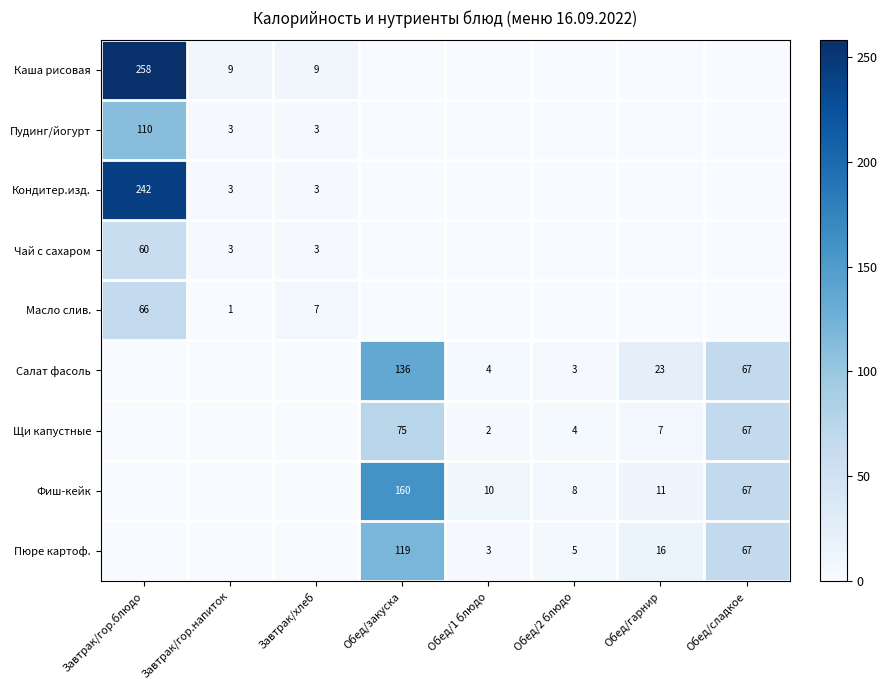

The value of Пюре картоф. at Обед/2 блюдо is 8. True or false?

False